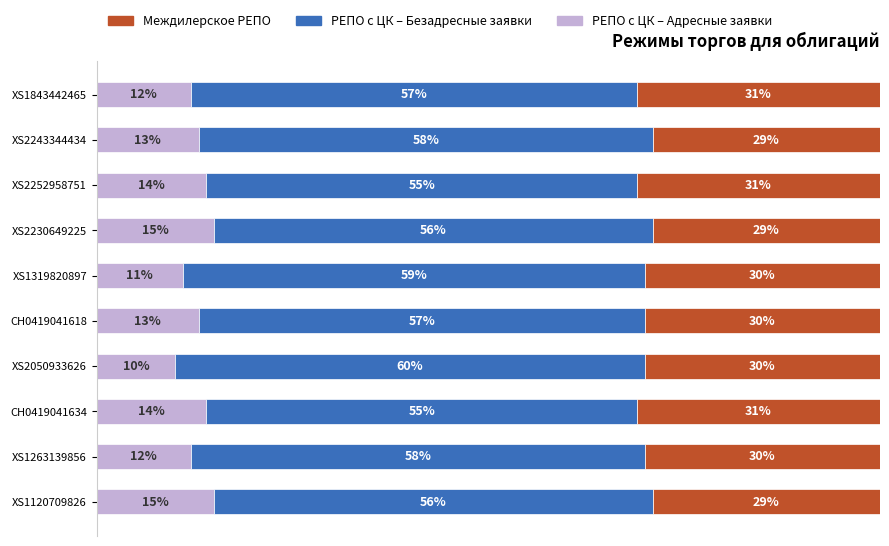

Which category has the lowest value in the РЕПО с ЦК – Адресные заявки series?

XS2050933626